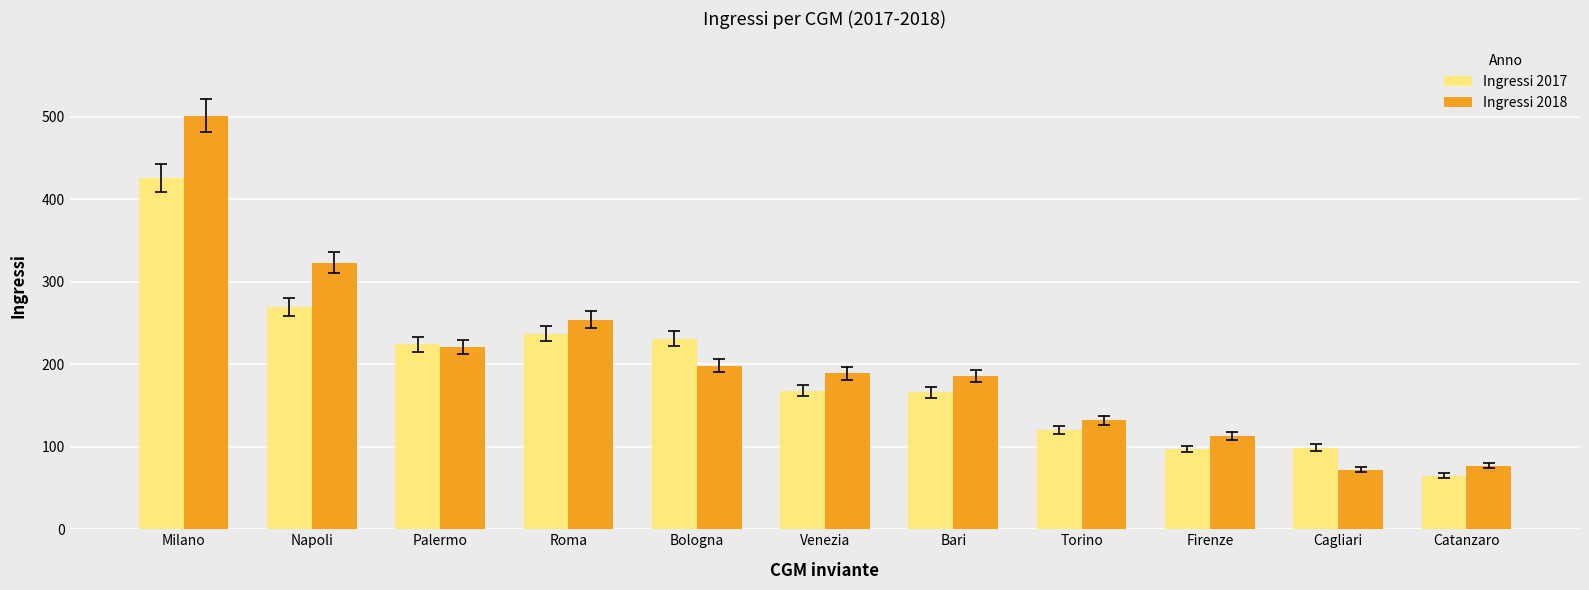

How many values in the Ingressi 2018 series are below 189?

5